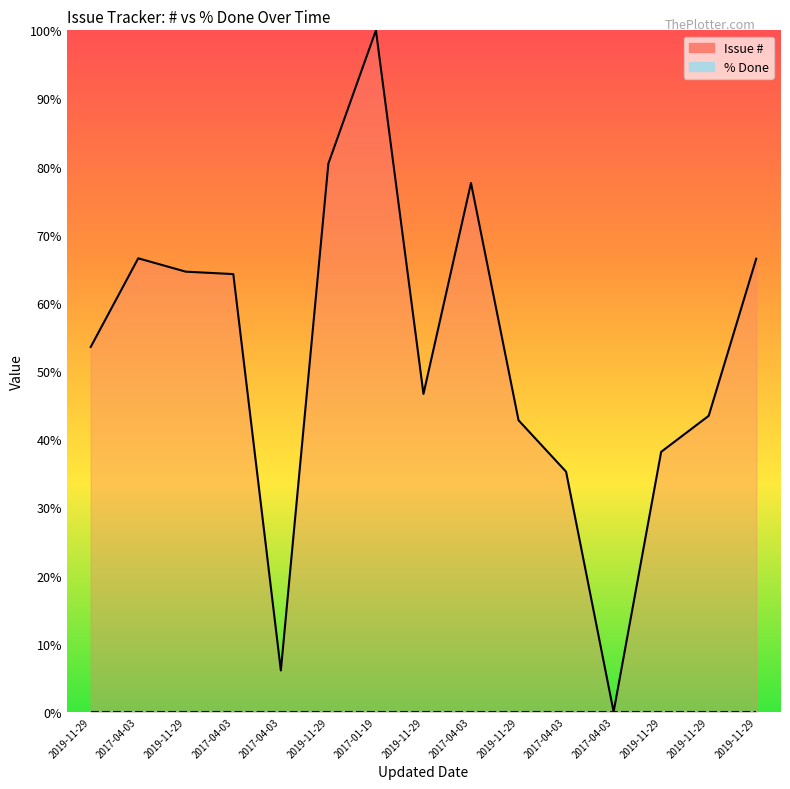

True or false: Issue # (line) has a value of 12.4 at 2019-11-29.

False